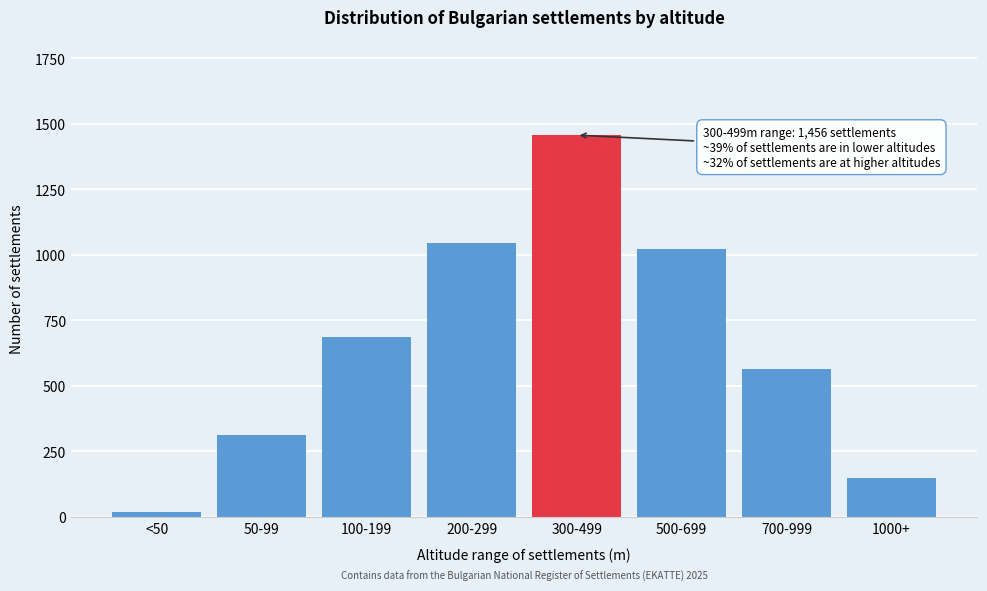

Reading left to right, extract all data points from this chart.

<50=18	50-99=312	100-199=687	200-299=1043	300-499=1456	500-699=1021	700-999=563	1000+=147